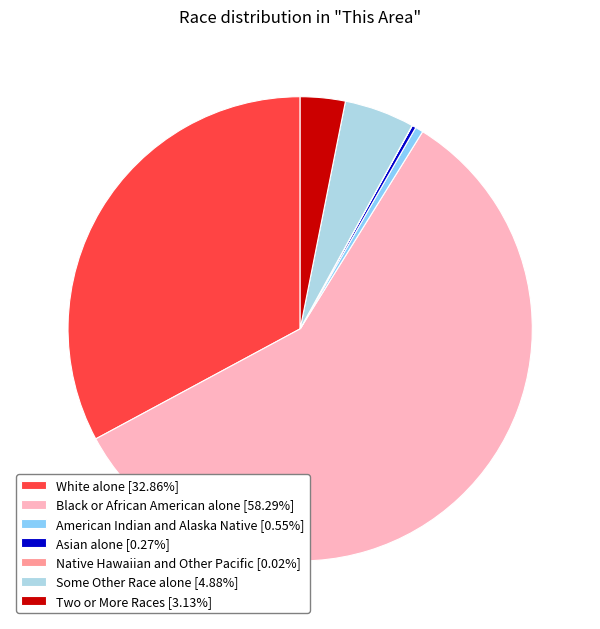

Is Black or African American alone [58.29%] the majority of the pie?

Yes